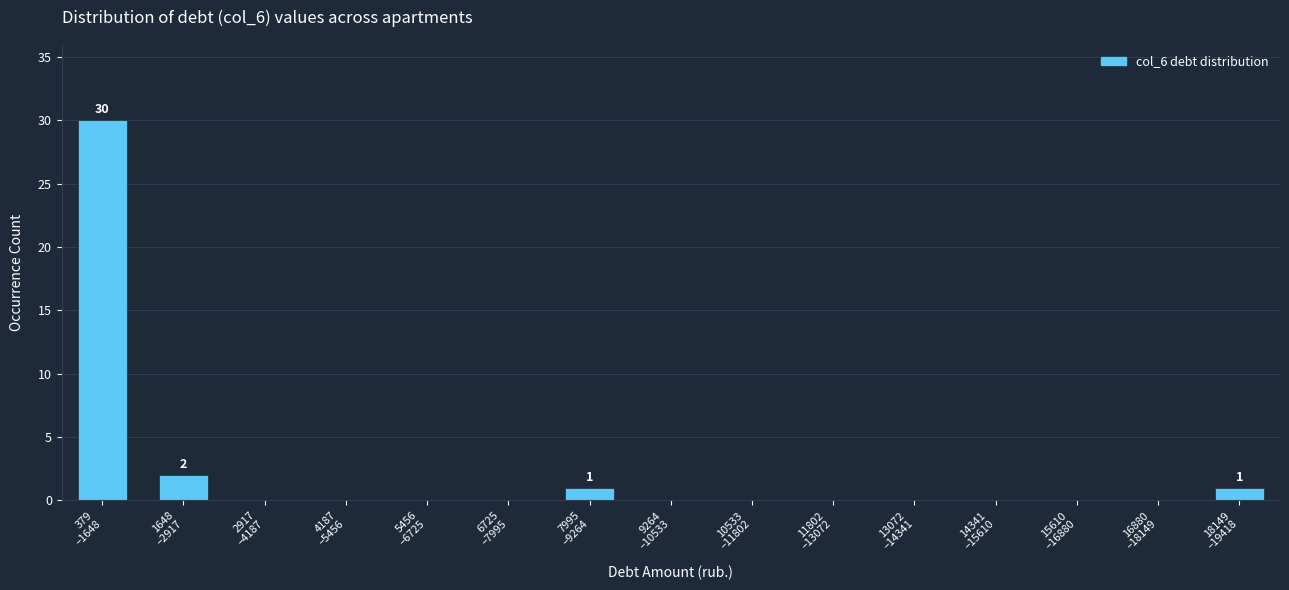

What is the sum of all values?

34